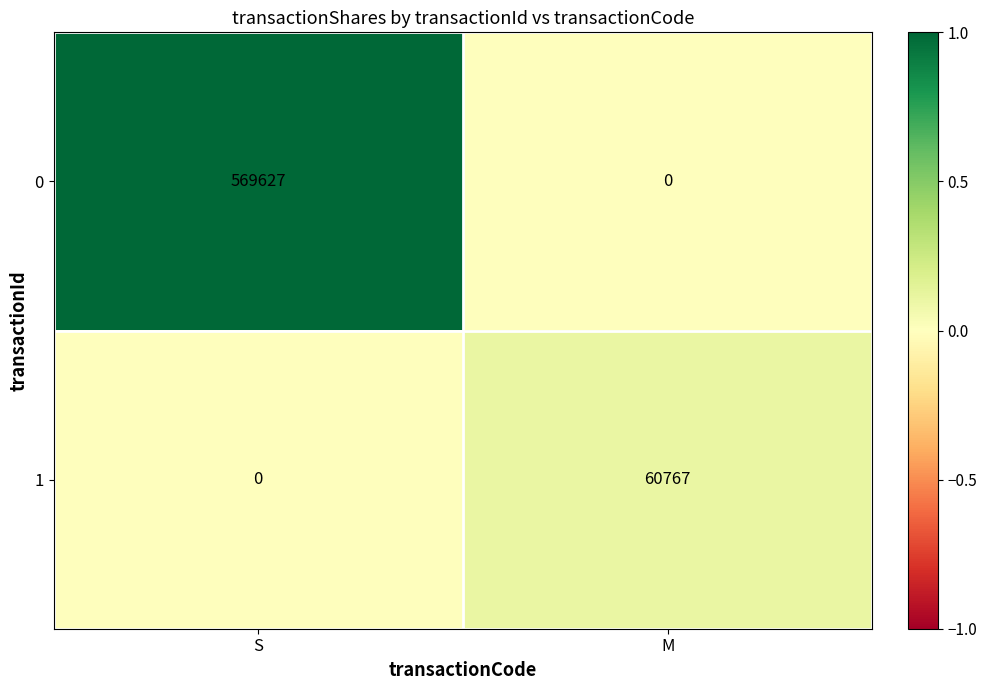

Between S and M, which series saw the biggest shift?

0